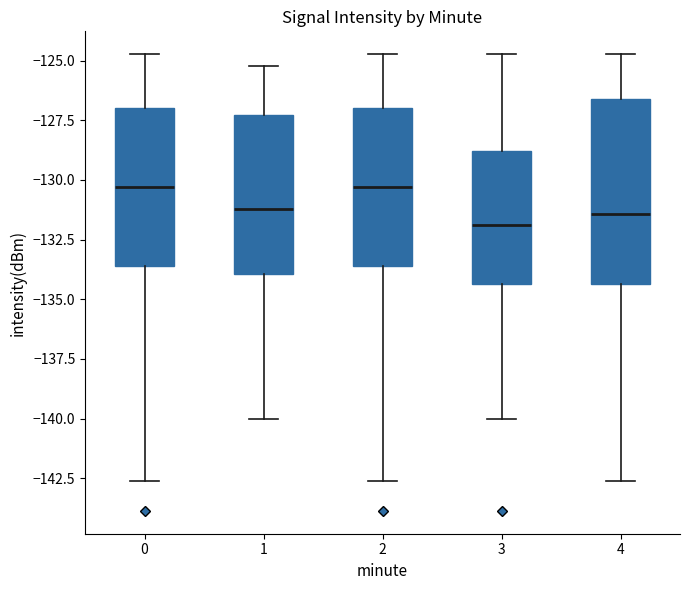

Which box is the tallest, from its lower edge to its upper edge?

4